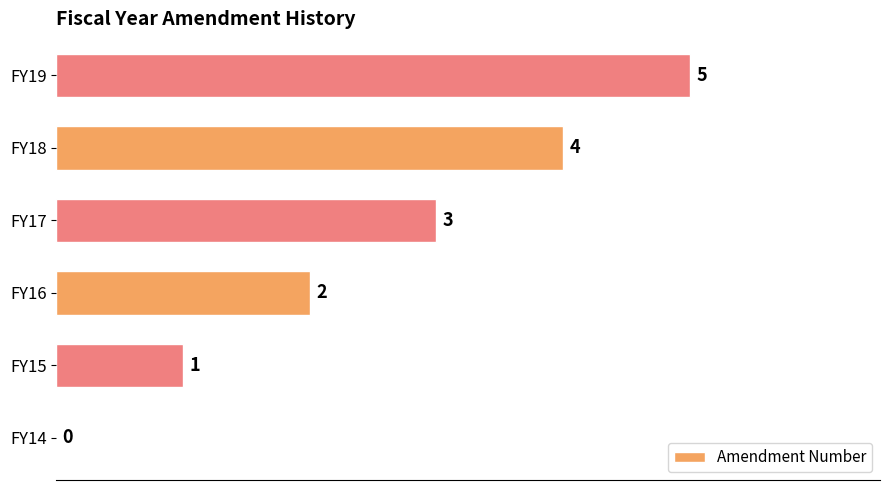

At which category does the chart reach its peak across all series?

FY19